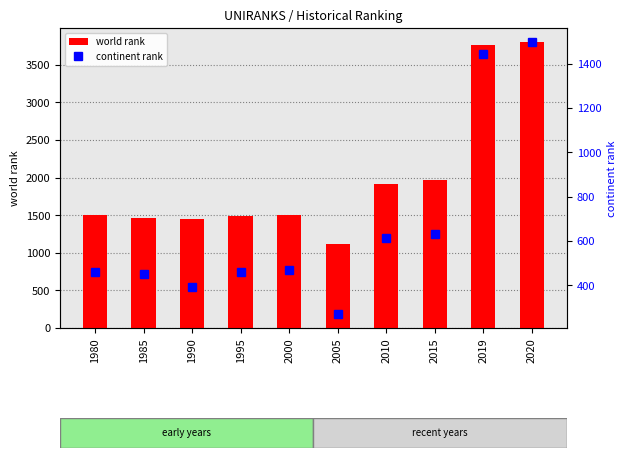

How many data points does each series have?

10